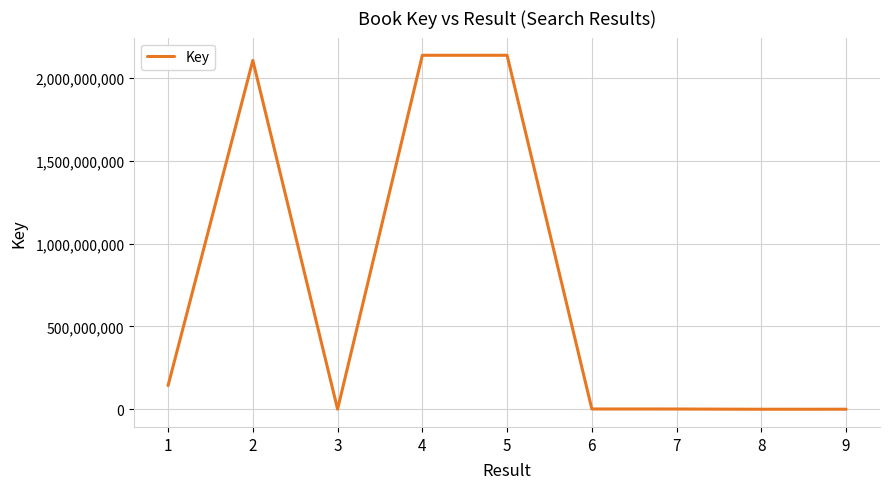

Where is the data nearest to the value 1068861989?

1